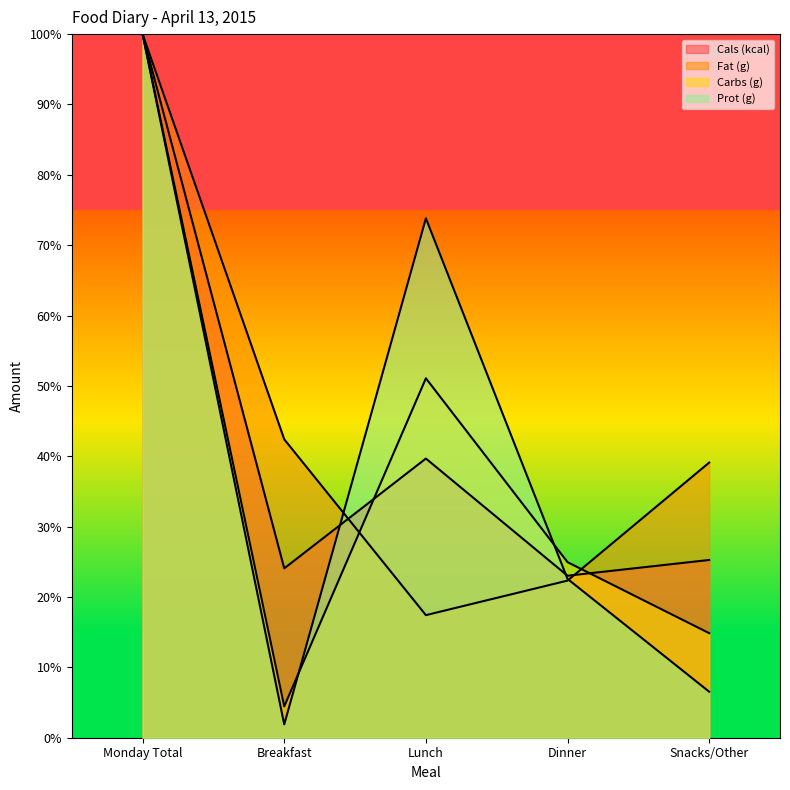

In Carbs (g), how many points are higher than both neighbors (excluding endpoints)?

1